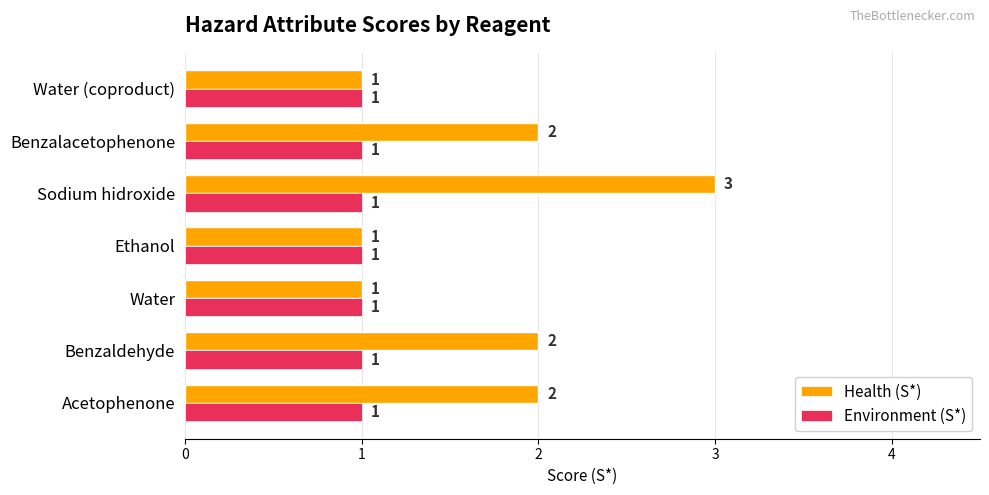

True or false: Environment (S*) has a value of 1 at Benzaldehyde.

True